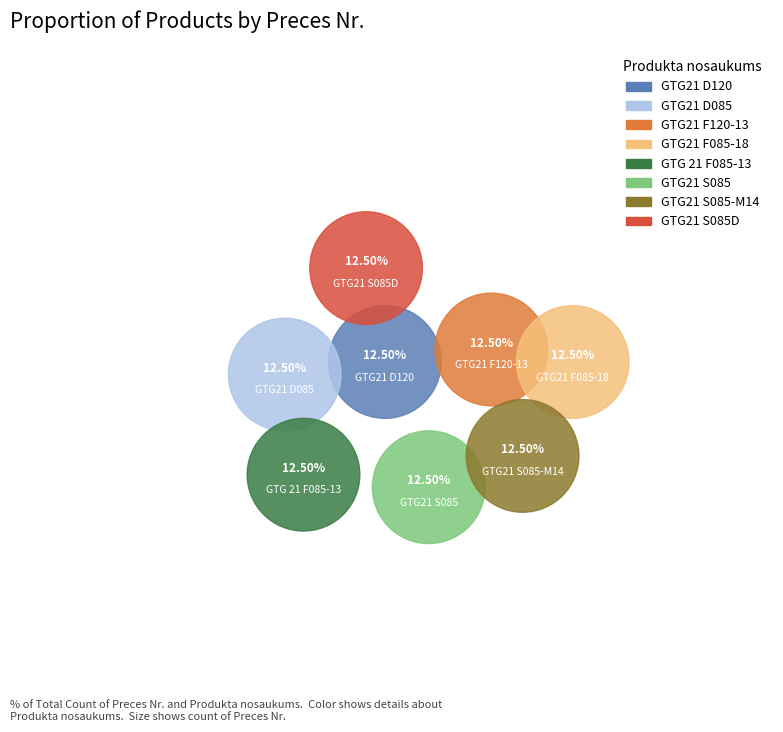

How many segments does this pie chart have?

8